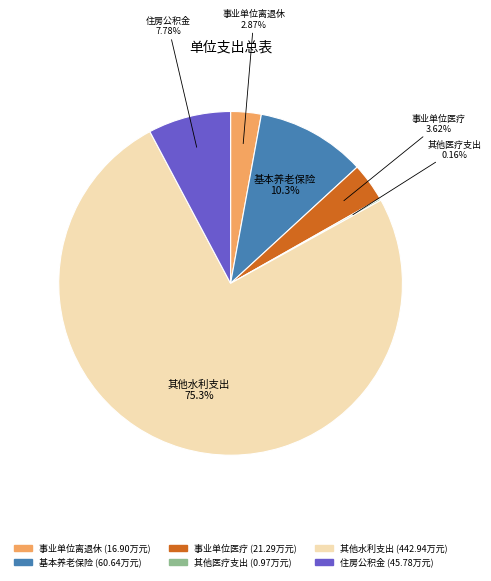

Does any single category account for the majority?

Yes